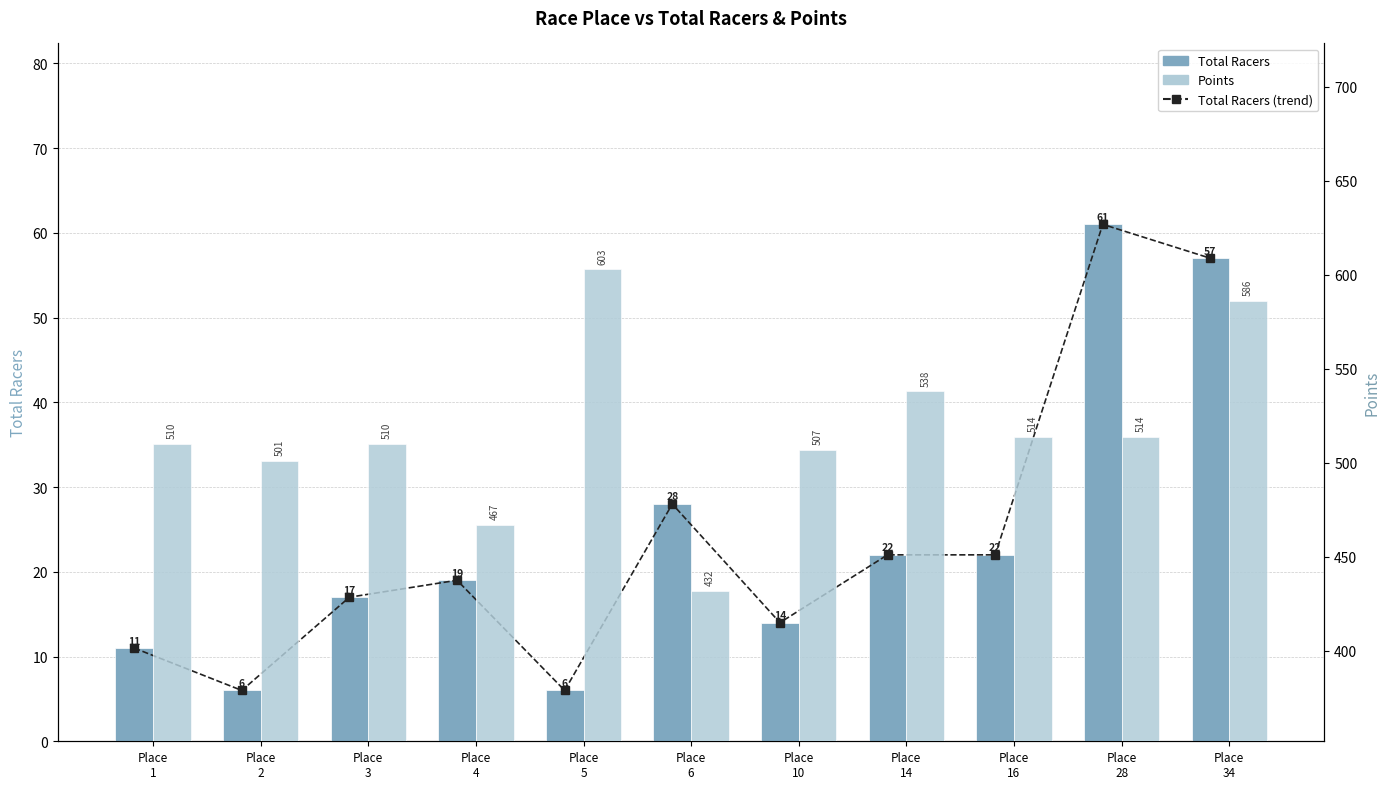

What is the approximate value of Total Racers (trend) at Place
1, to the nearest 5?

10